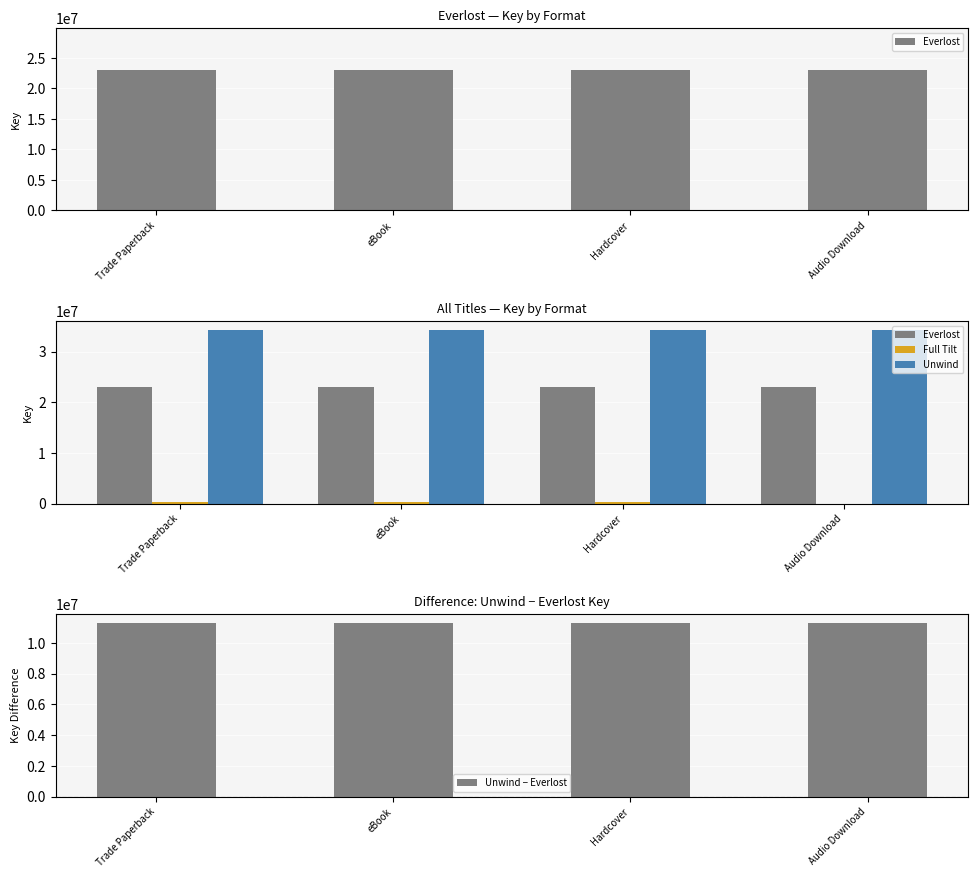

What is the sum of all Unwind − Everlost values?

45227376